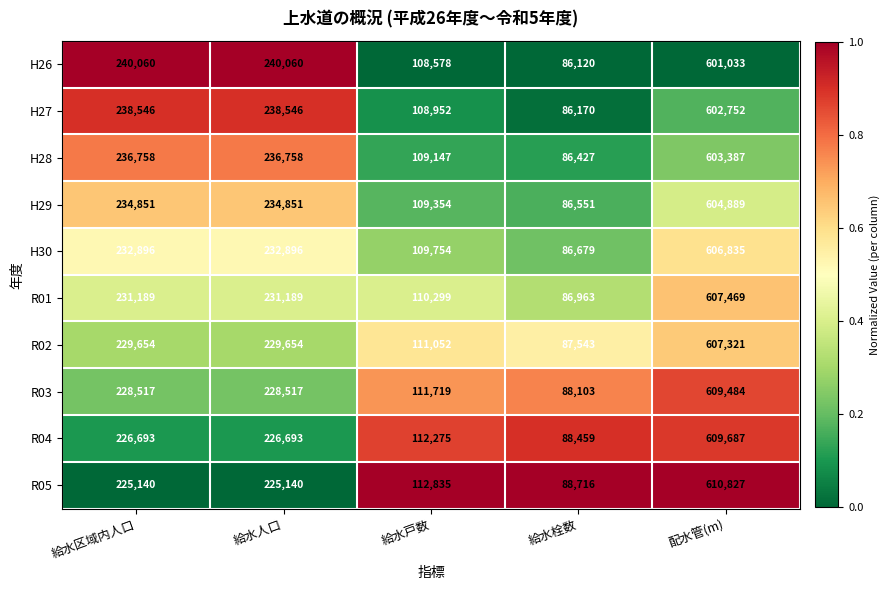

True or false: H27 has a value of 86170 at 給水栓数.

True